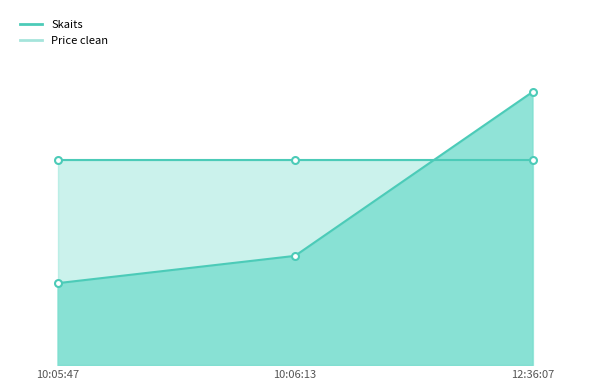

What is the maximum value shown in the chart?

10